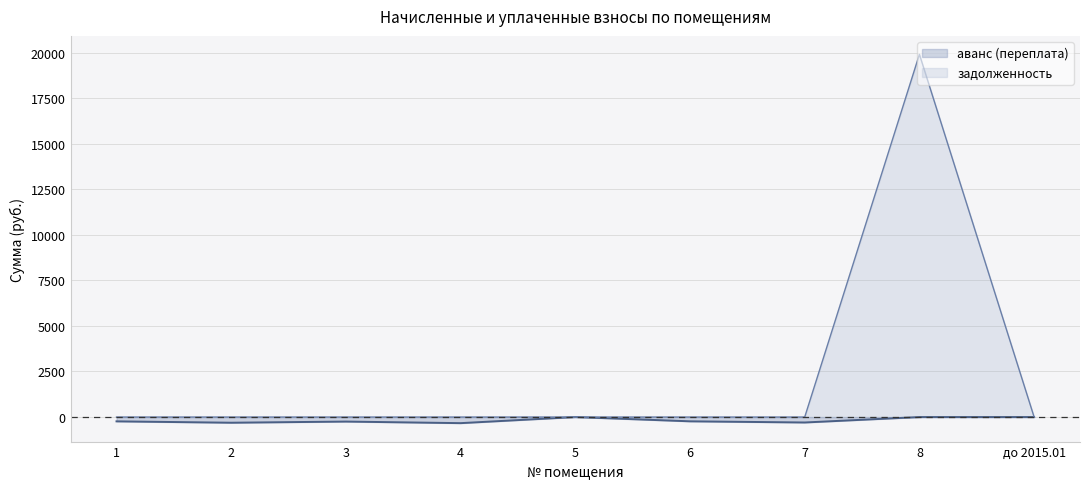

Which series has the widest spread of values?

задолженность